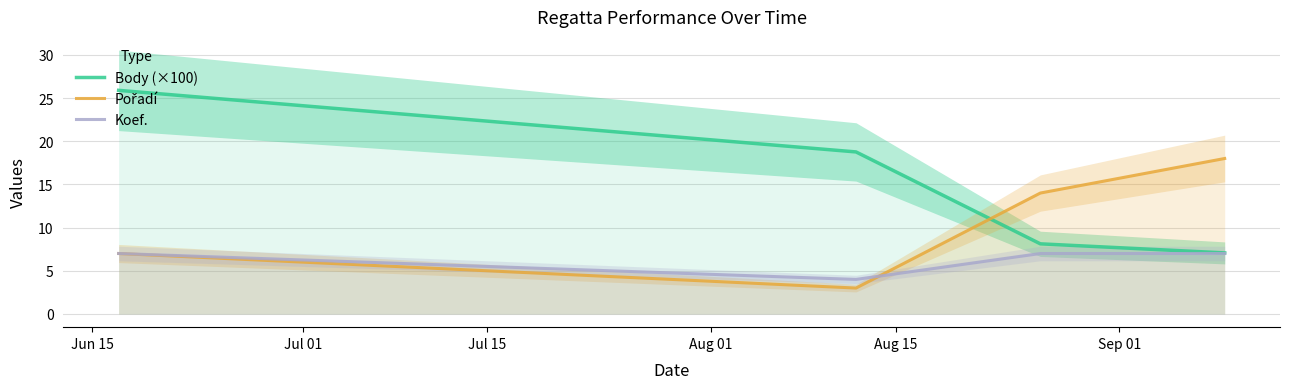

What is the difference between the second highest and minimum values in the Body (×100) series?

11.7